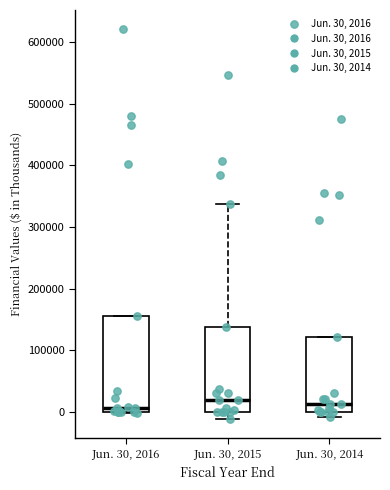

Which box is the tallest, from its lower edge to its upper edge?

Jun. 30, 2016